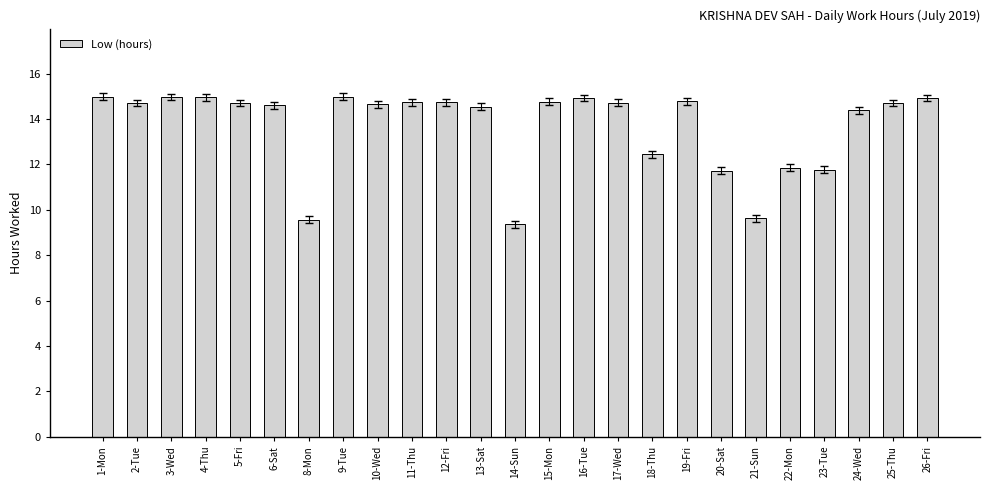

What is the maximum value shown in the chart?

15.0